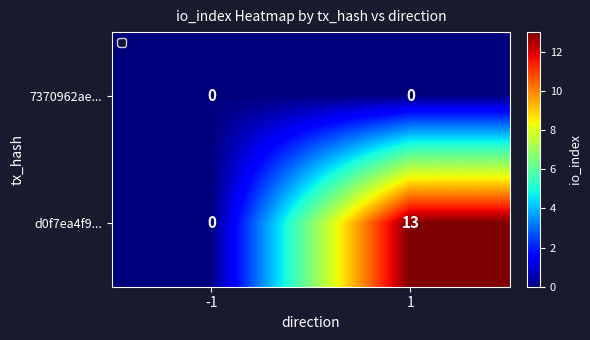

Reading left to right, extract all data points from this chart.

7370962ae...: 0	0
d0f7ea4f9...: 0	13